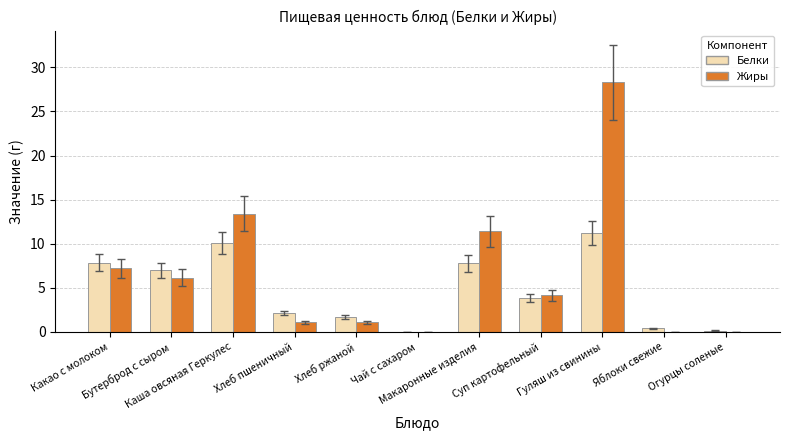

Which series has the largest total across all categories?

Жиры